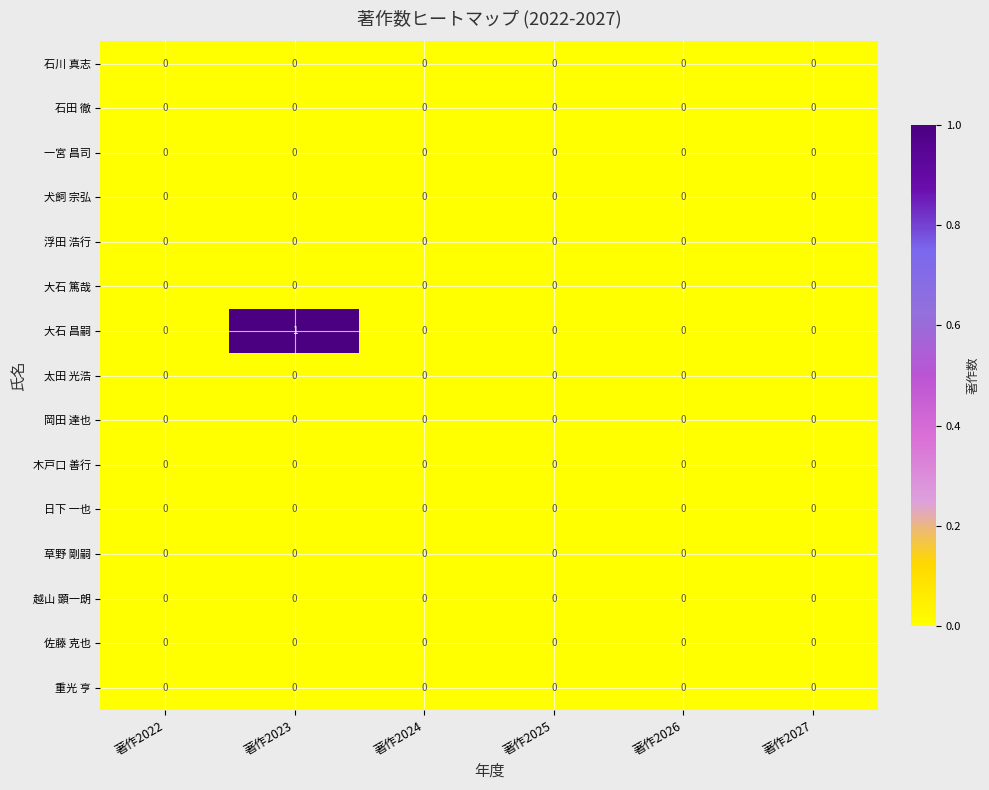

Which series has the largest range (max minus min)?

大石 昌嗣